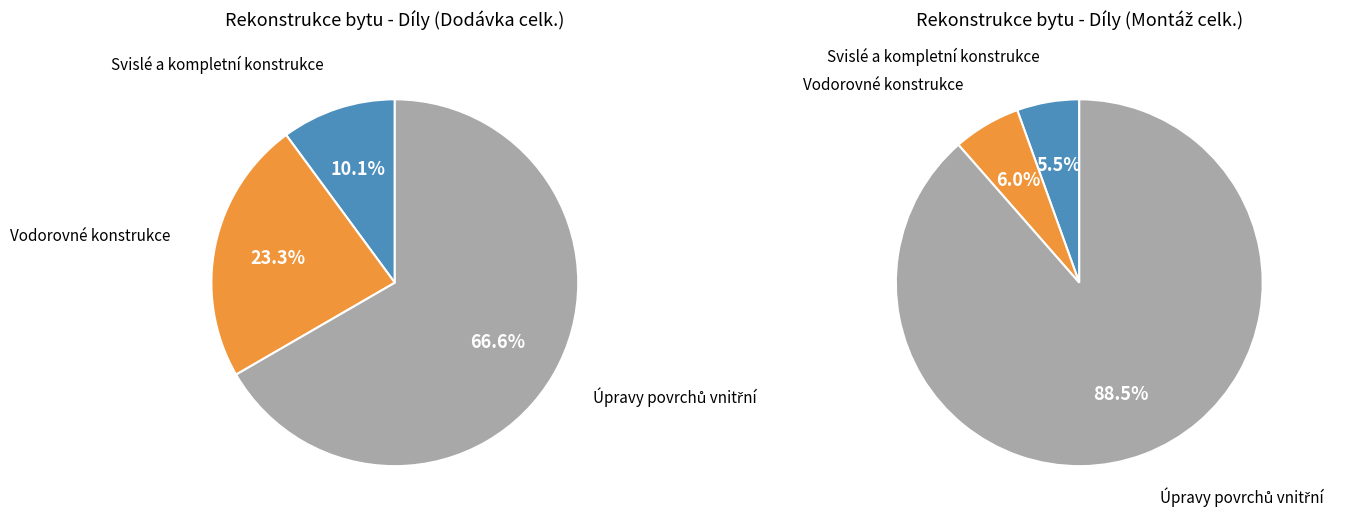

Combined, what portion of the pie is Svislé a kompletní konstrukce and Úpravy povrchů vnitřní?

94.0%